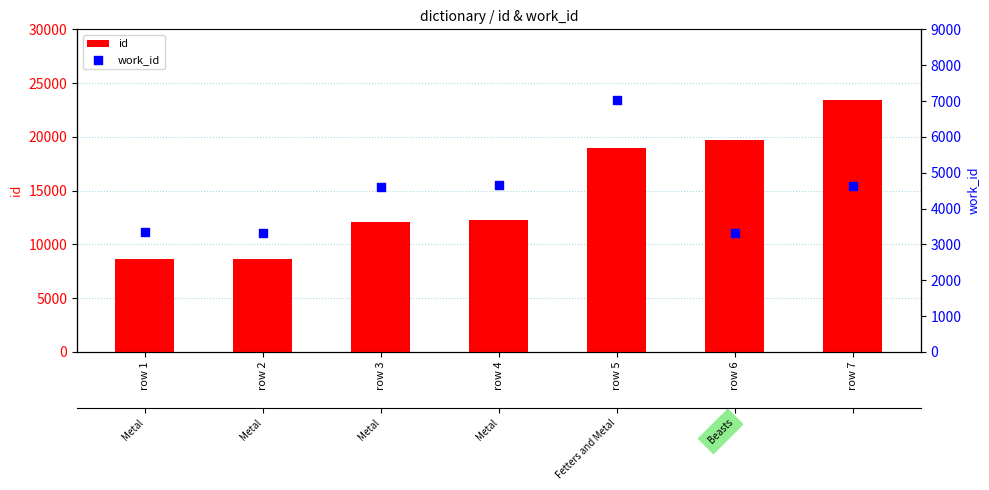

Is the value of id at row 7 greater than the value of work_id at row 5?

Yes